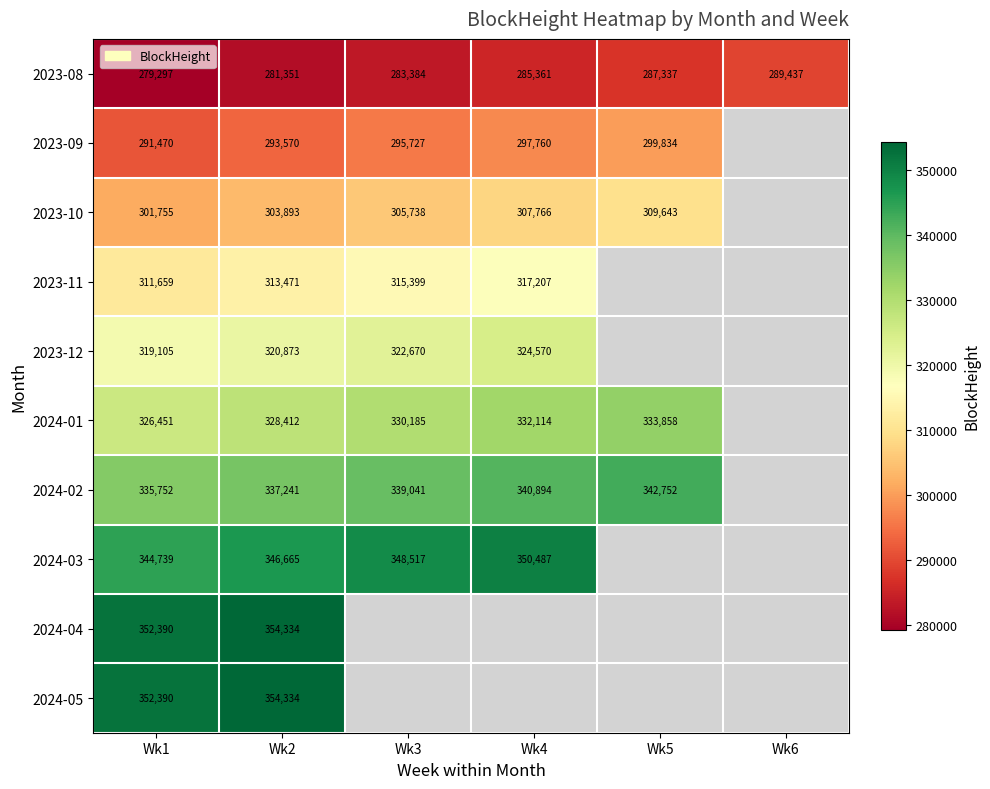

The 2023-08 series shows 386338 at Wk3. True or false?

False